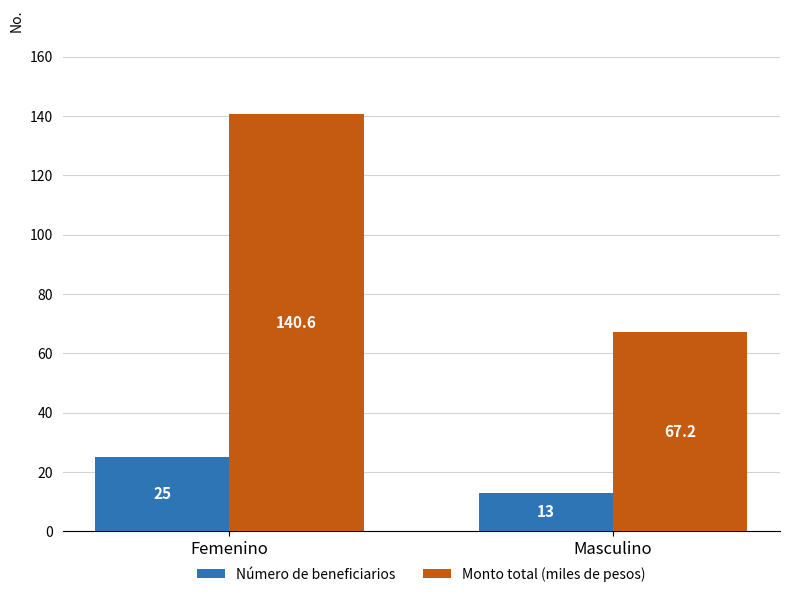

The value of Número de beneficiarios at Masculino is 23.3. True or false?

False